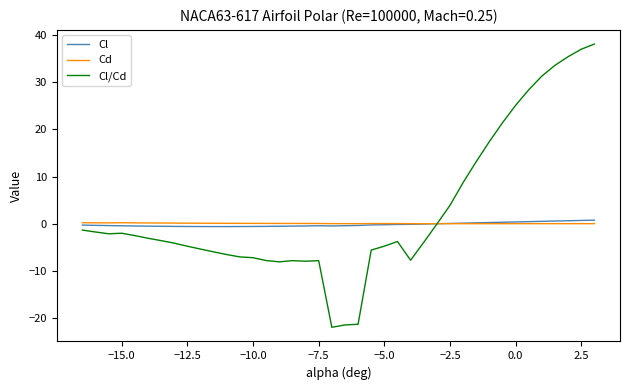

Which series has the widest spread of values?

Cl/Cd